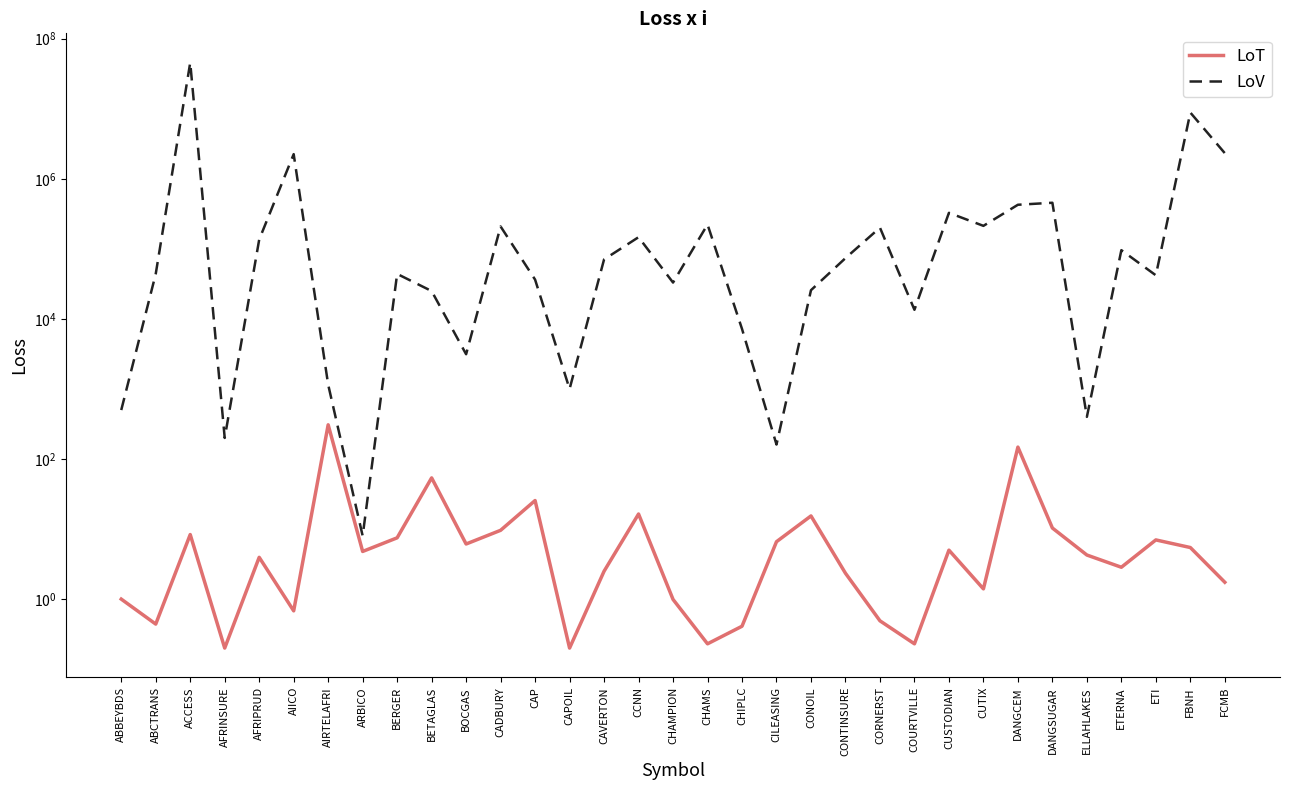

Between ELLAHLAKES and CORNERST, which is larger?

ELLAHLAKES